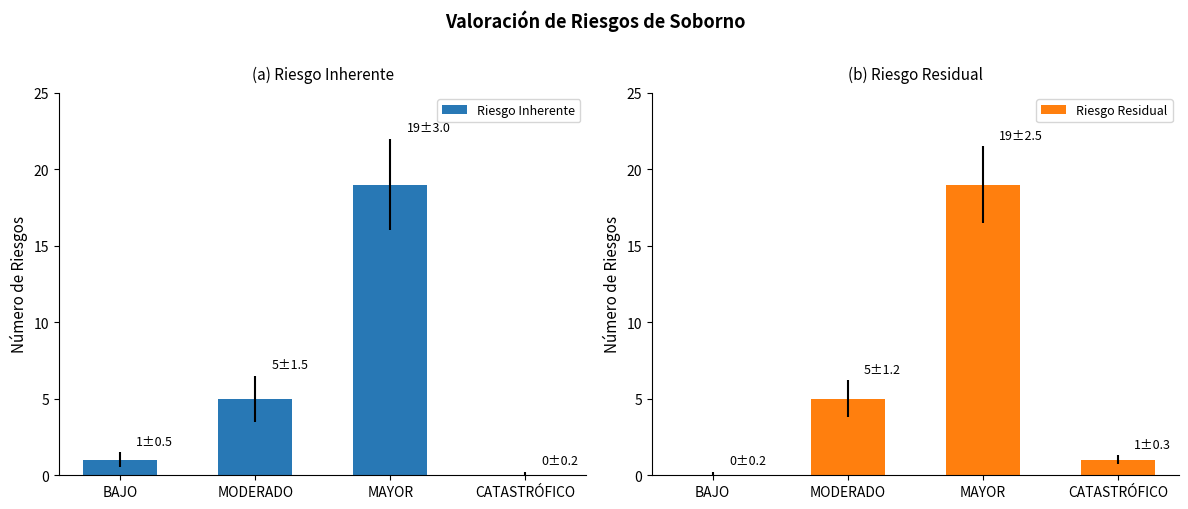

The value of Riesgo Residual at CATASTRÓFICO is 1. True or false?

True